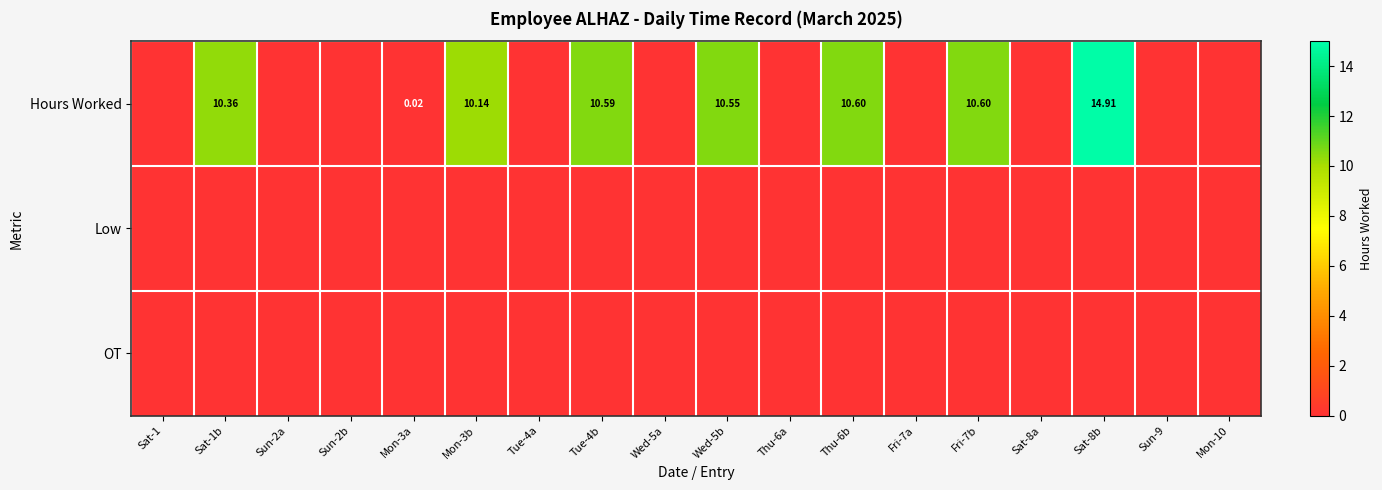

The value of Hours Worked at Mon-10 is -9.8. True or false?

False